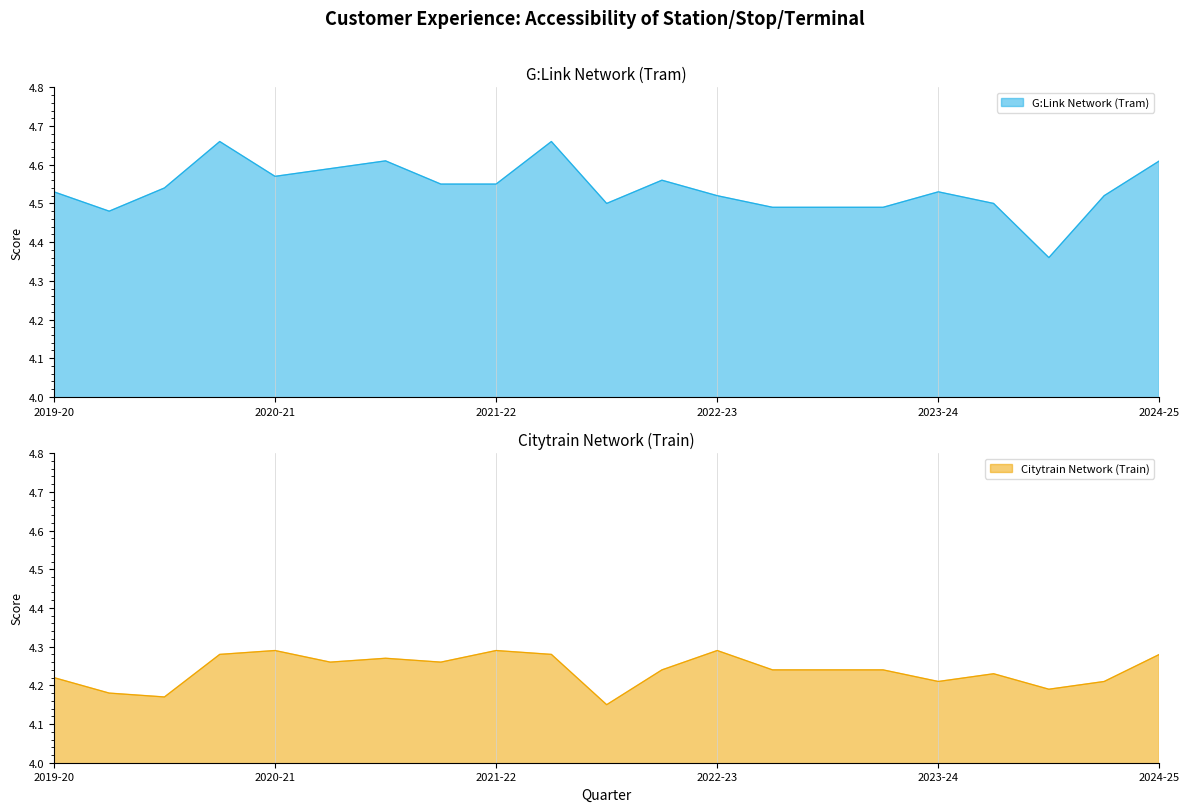

At which label does G:Link Network (Tram) reach its peak?

2021-22 Q2